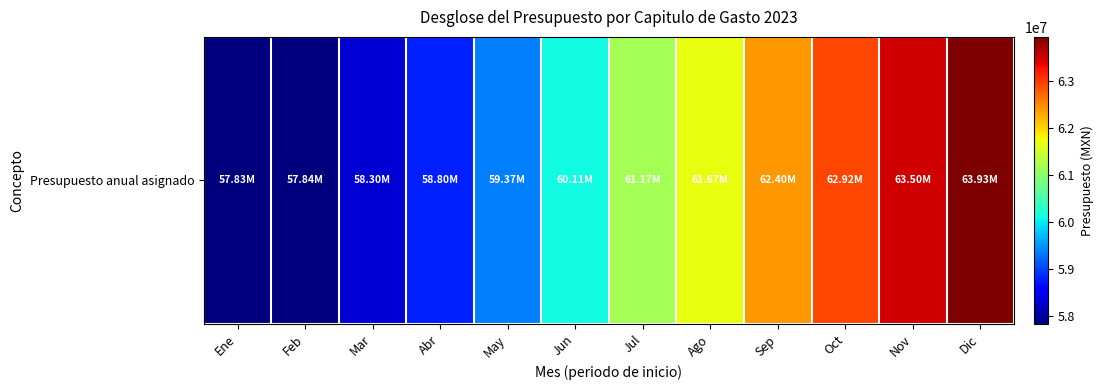

How many data points are less than 61173909?

6